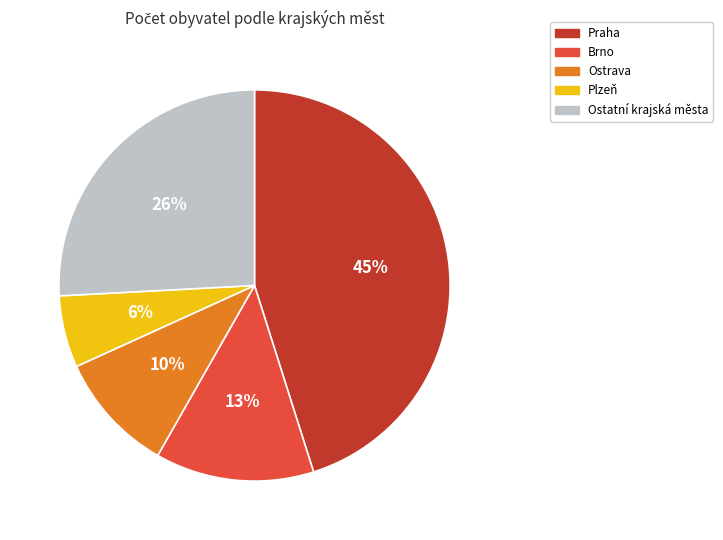

Count the number of slices in the pie.

5